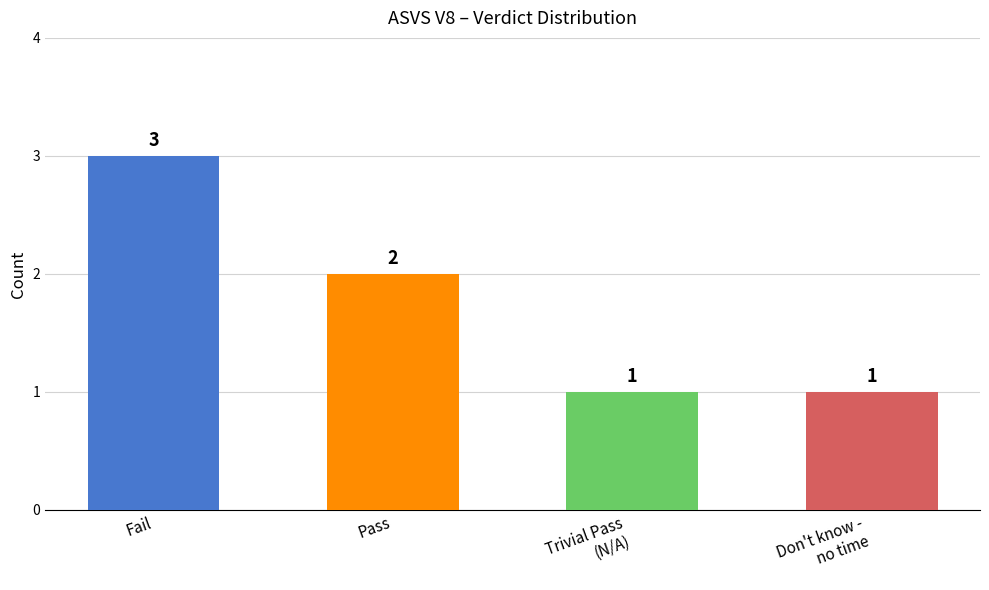

How many categories are shown in the chart?

4